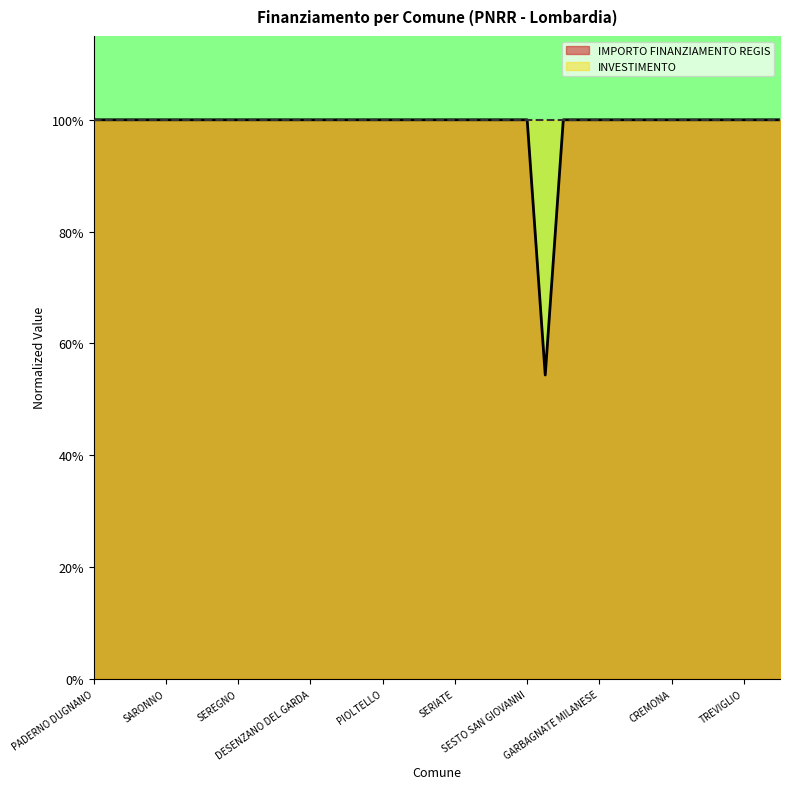

Reading left to right, what are all the values shown in this chart?

PADERNO DUGNANO=1.0	ROMANO DI LOMBARDIA=1.0	LIMBIATE=1.0	PAVIA=1.0	SARONNO=1.0	LAINATE=1.0	BUCCINASCO=1.0	BOLLATE=1.0	SEREGNO=1.0	MAGENTA=1.0	VIGEVANO=1.0	VOGHERA=1.0	DESENZANO DEL GARDA=1.0	LISSONE=1.0	CORNAREDO=1.0	PARABIAGO=1.0	PIOLTELLO=1.0	BRESSO=1.0	SUZZARA=1.0	CERNUSCO SUL NAVIGLIO=1.0	SERIATE=1.0	SAN DONATO MILANESE=1.0	MANTOVA=1.0	SEGRATE=1.0	SESTO SAN GIOVANNI=1.0	GALBIATE=0.5	CORSICO=1.0	TREZZANO SUL NAVIGLIO=1.0	GARBAGNATE MILANESE=1.0	MEDA=1.0	CESANO BOSCONE=1.0	CANTU=1.0	CREMONA=1.0	BRUGHERIO=1.0	RHO=1.0	CINISELLO BALSAMO=1.0	TREVIGLIO=1.0	LUMEZZANE=1.0	GIUSSANO=1.0